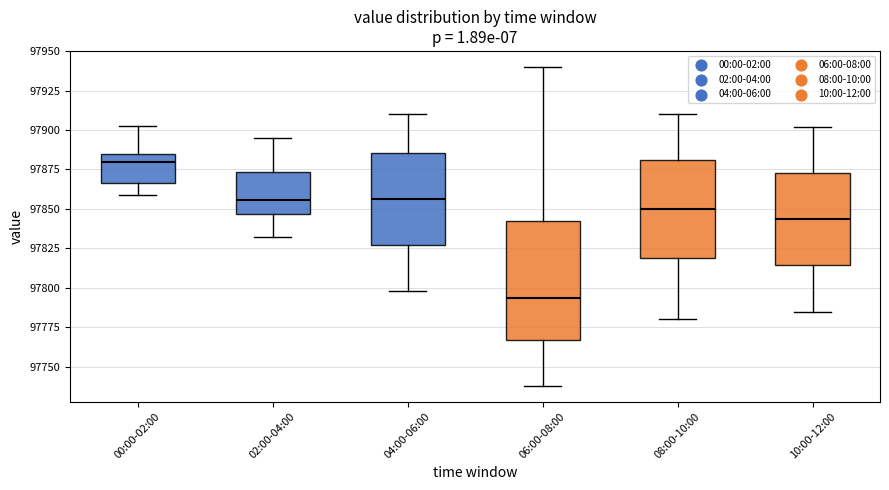

Which box has the lowest median line?

06:00-08:00